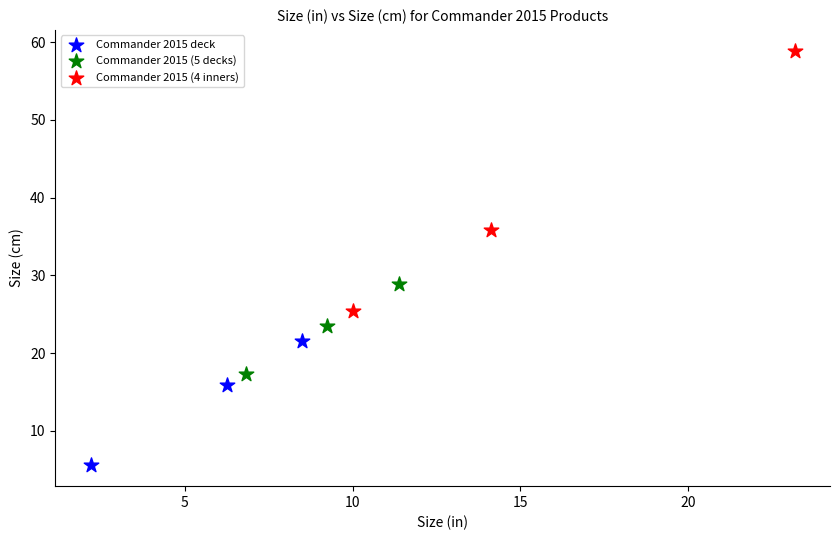

Which series reaches the maximum Y coordinate?

Commander 2015 (4 inners)